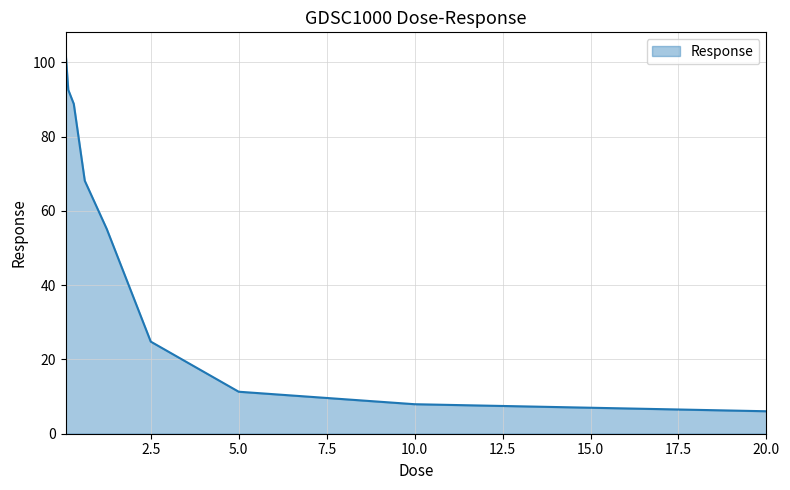

What is the difference between the maximum and minimum values?

96.9